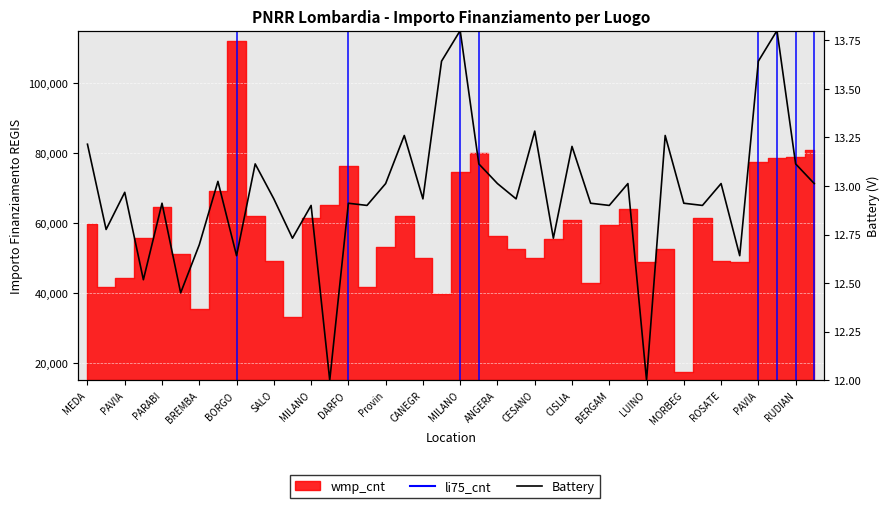

What is the change in value from PAVIA to 25?

-0.2